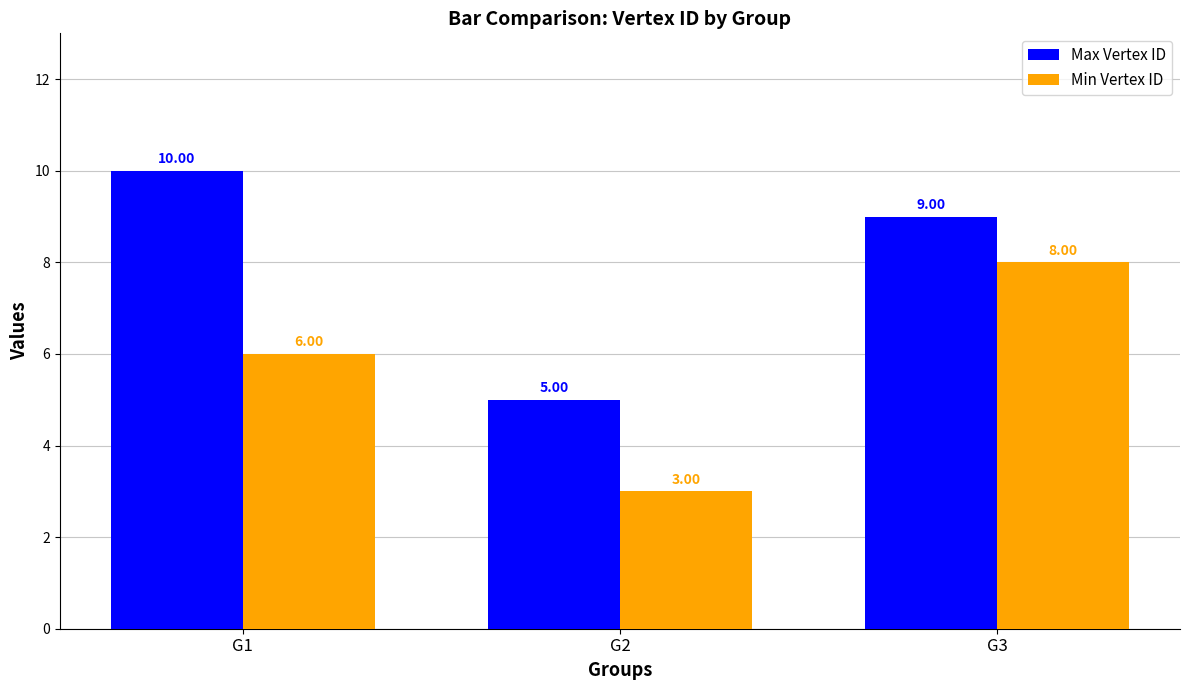

At how many categories does at least one series exceed 7?

2